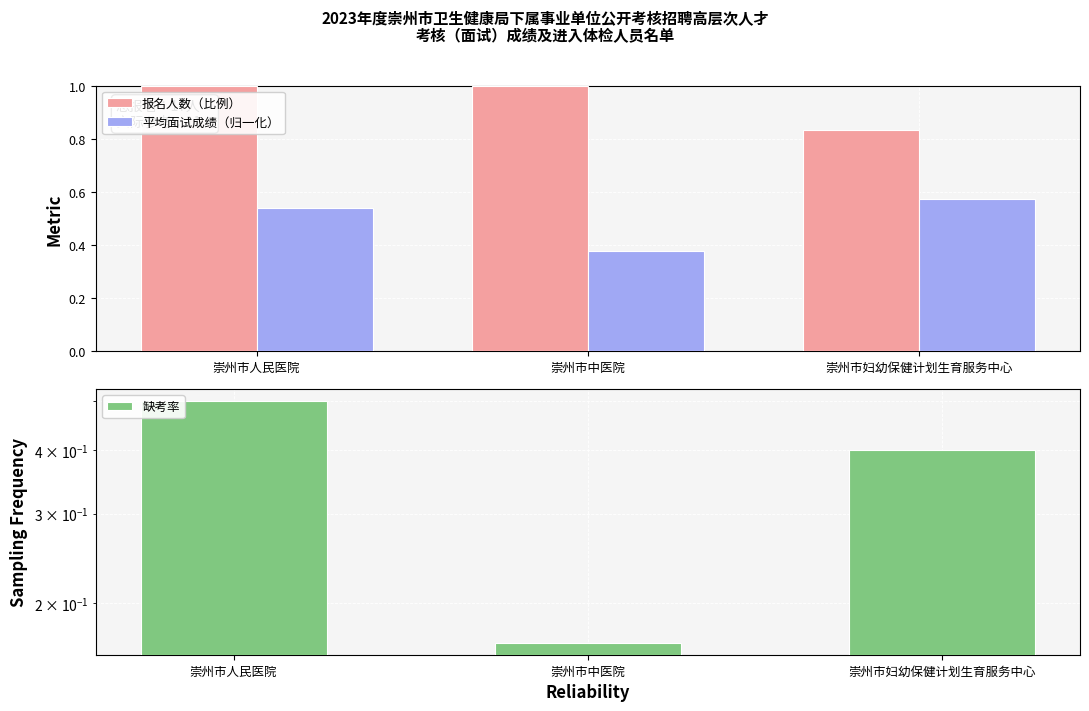

What is the approximate value of 报名人数（比例） at 崇州市人民医院?

1.0